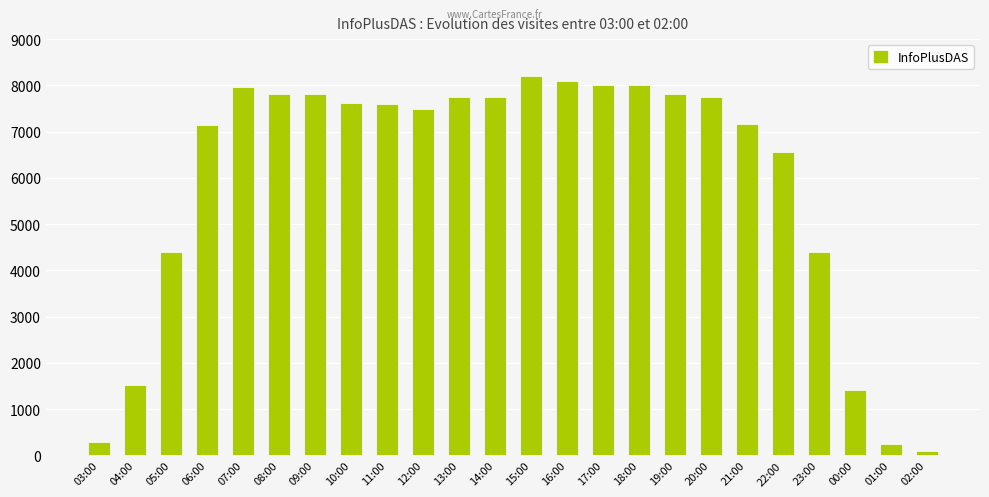

What position from the left is 16:00?

14